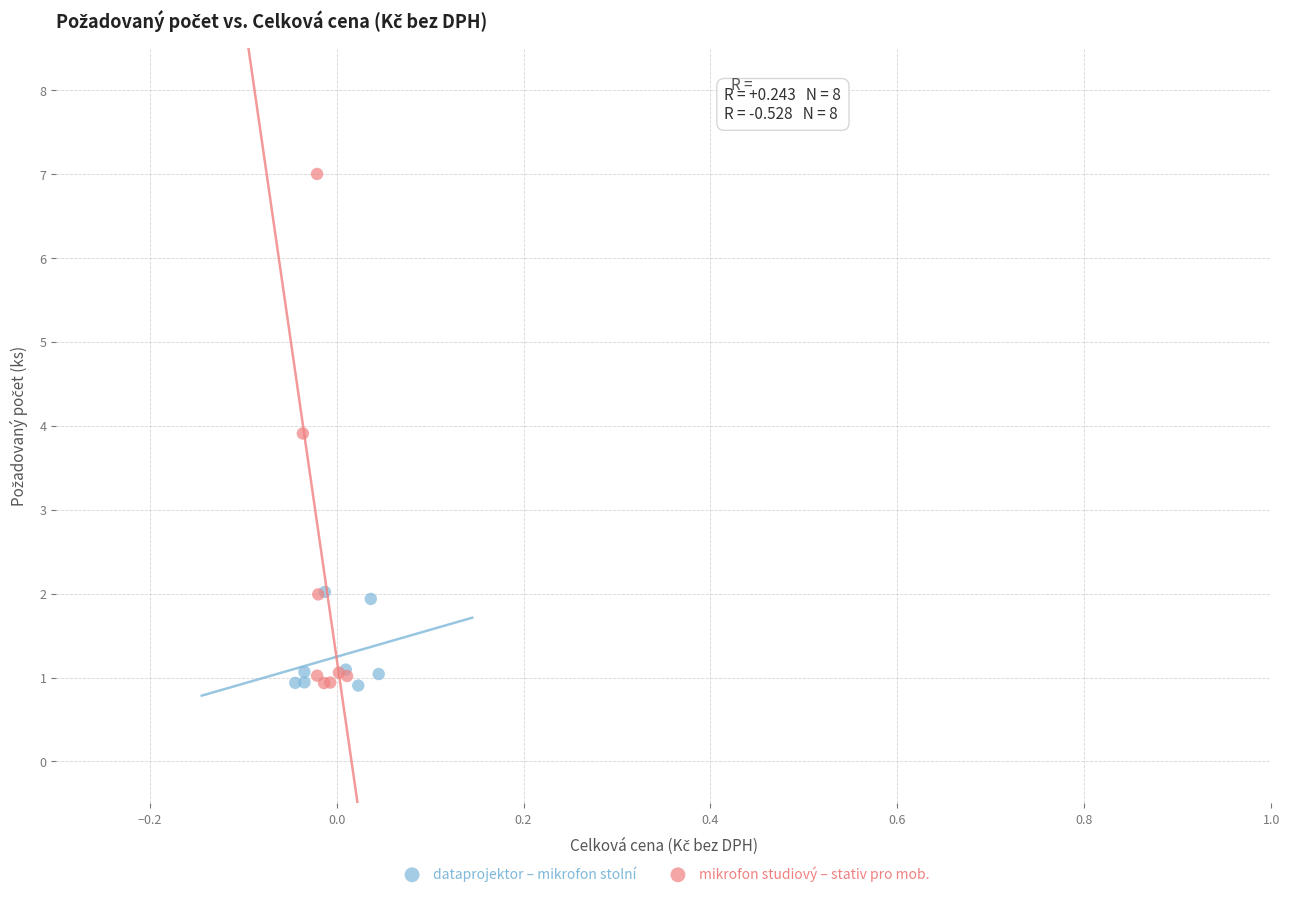

Which series has the widest spread of Y values?

mikrofon studiový – stativ pro mob.